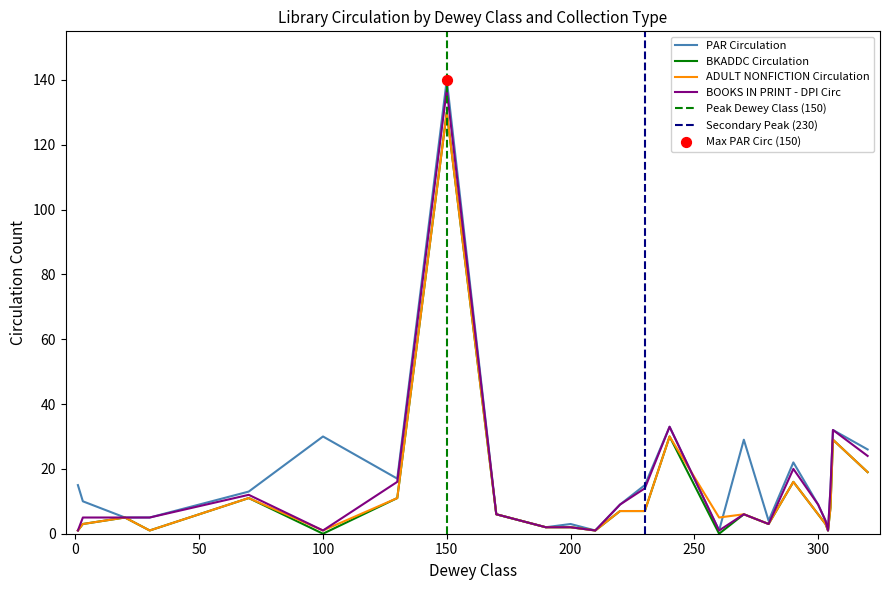

Which series reaches the maximum Y coordinate?

PAR Circulation